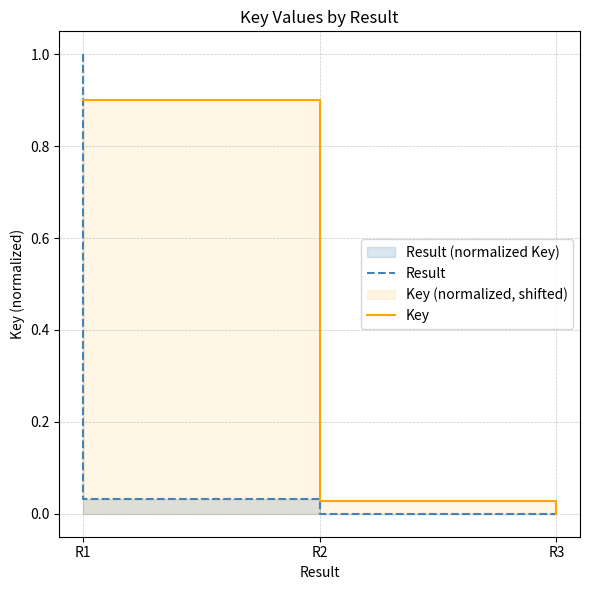

At R3, list the series in order from smallest to largest.

Result, Key